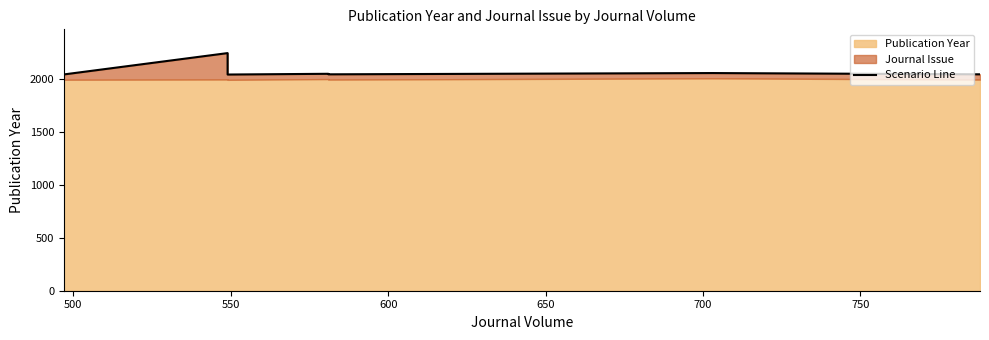

What is the sum of all values?

14558